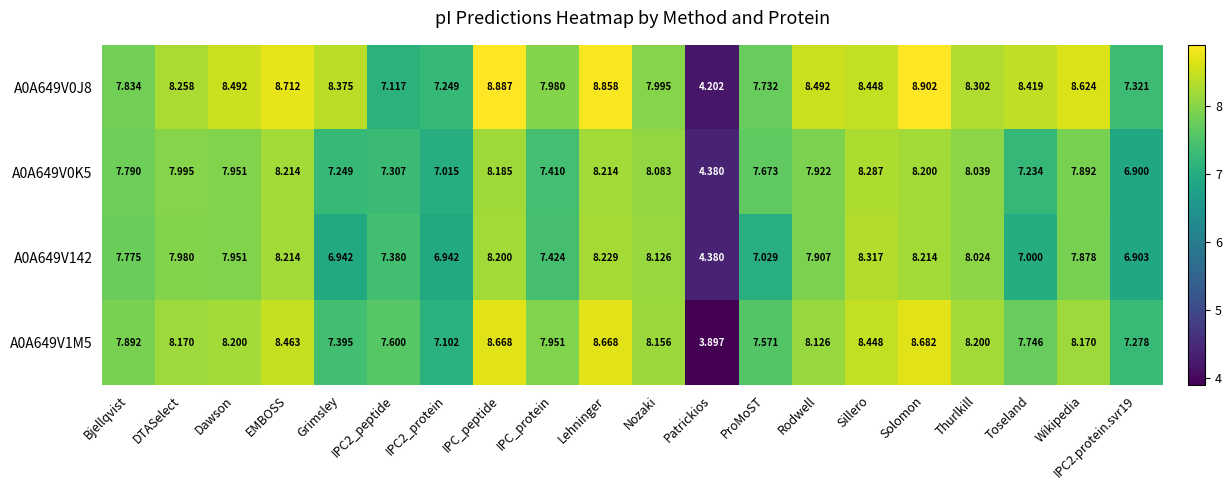

Rank the series by their maximum value, from highest to lowest.

A0A649V0J8, A0A649V1M5, A0A649V142, A0A649V0K5